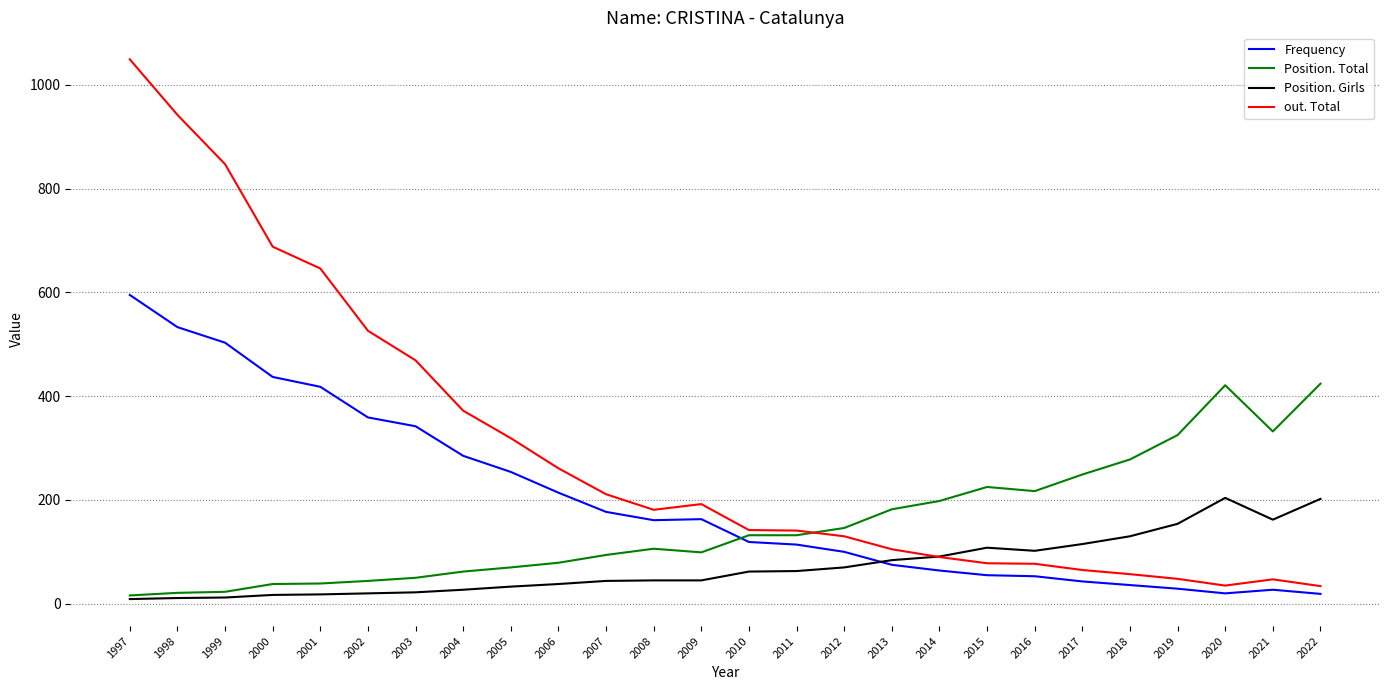

Is it true that Position. Total equals 421 at 2020?

True